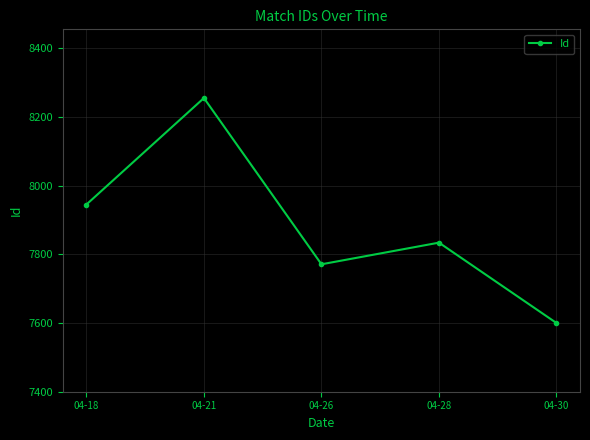

The value at 04-26 is 11658. True or false?

False